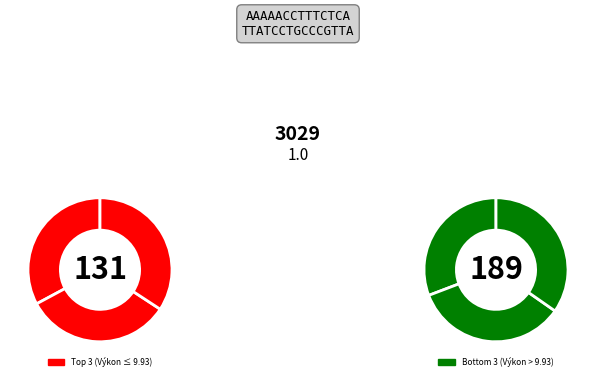

How many slices are in this pie chart?

6